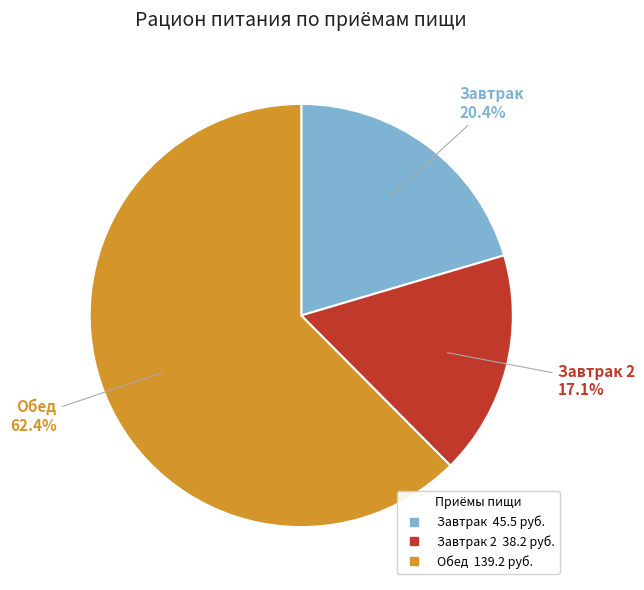

Does any single category account for the majority?

Yes